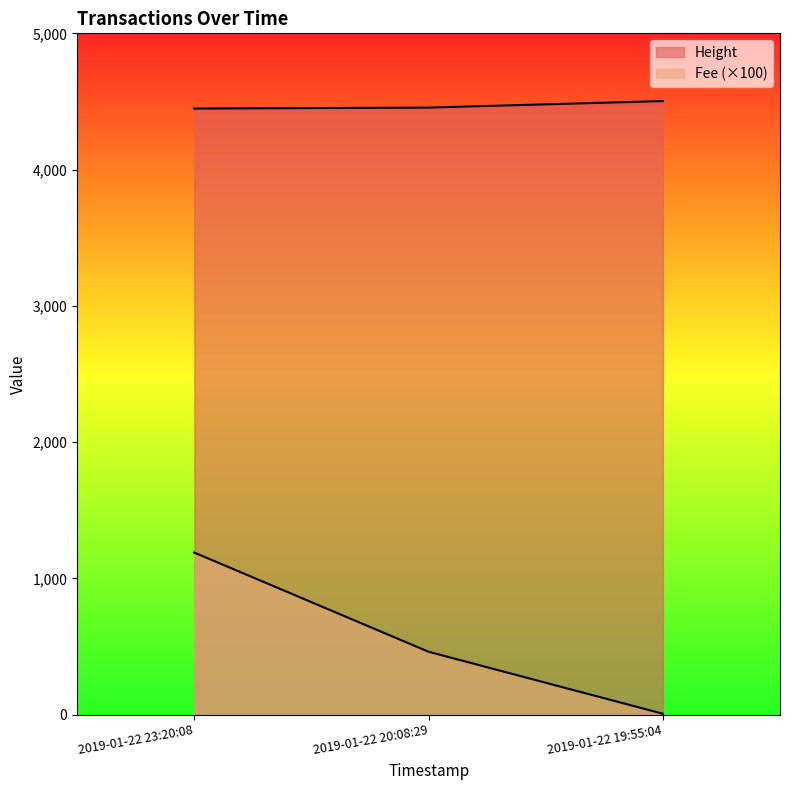

At 2019-01-22 20:08:29, list the series in order from smallest to largest.

Fee, Height